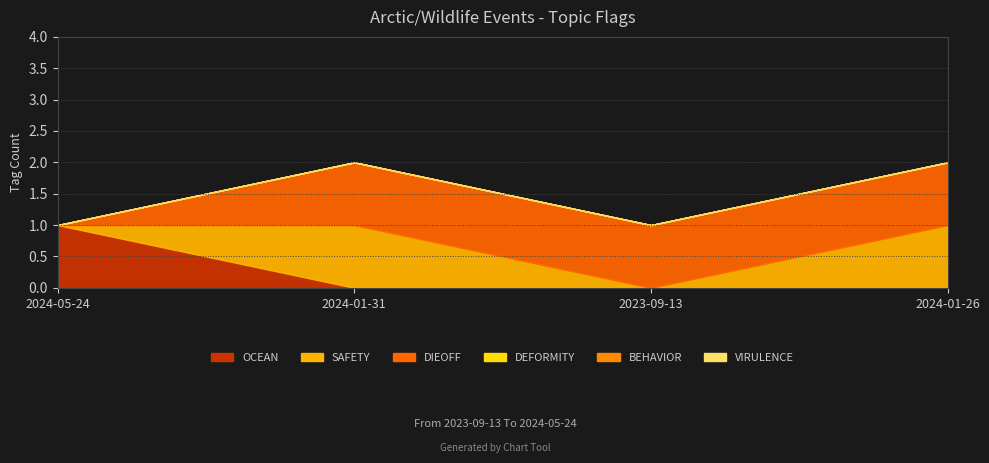

True or false: SAFETY has more than 2 points higher than both neighbors.

False